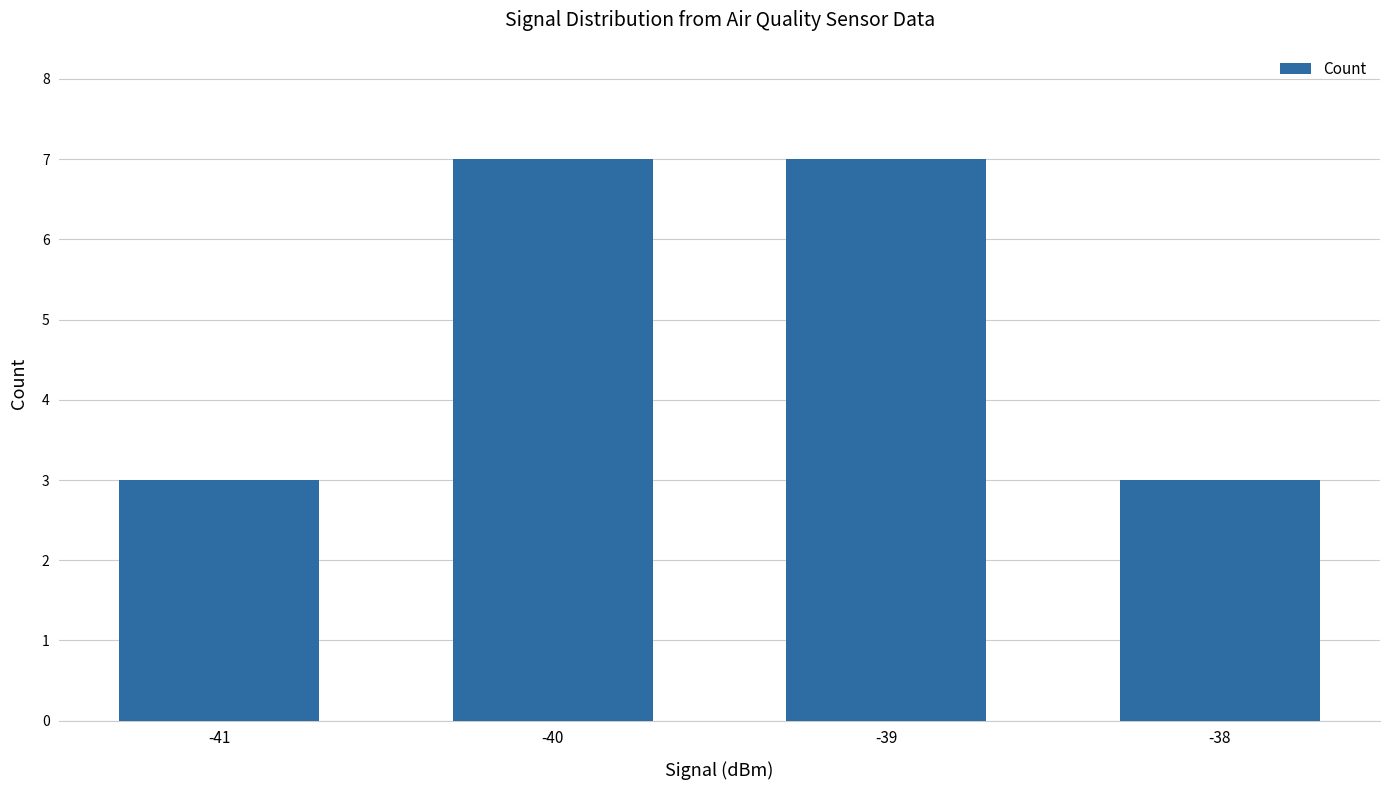

True or false: the data shows 11 at -40.

False